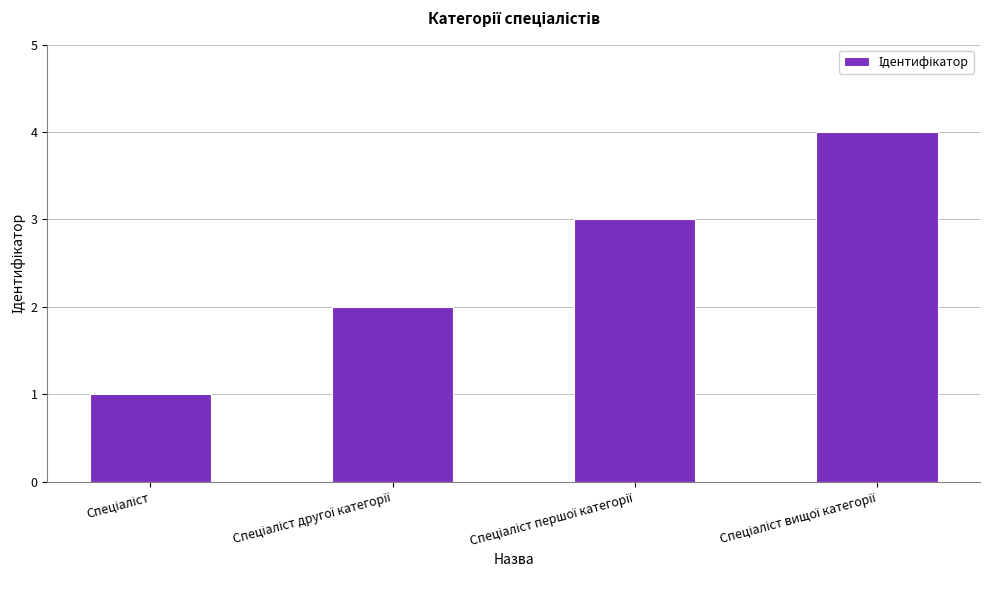

What is the maximum value shown in the chart?

4